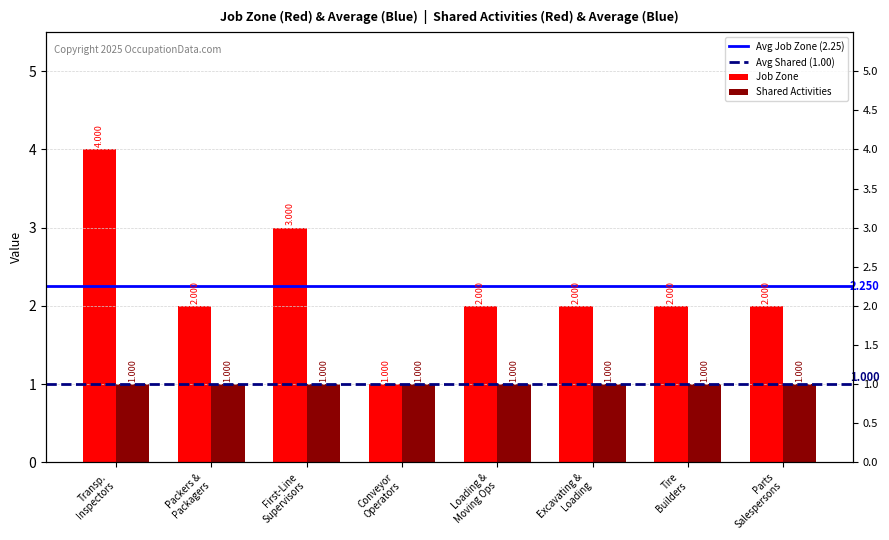

What is the difference between the second highest and second lowest values?

1